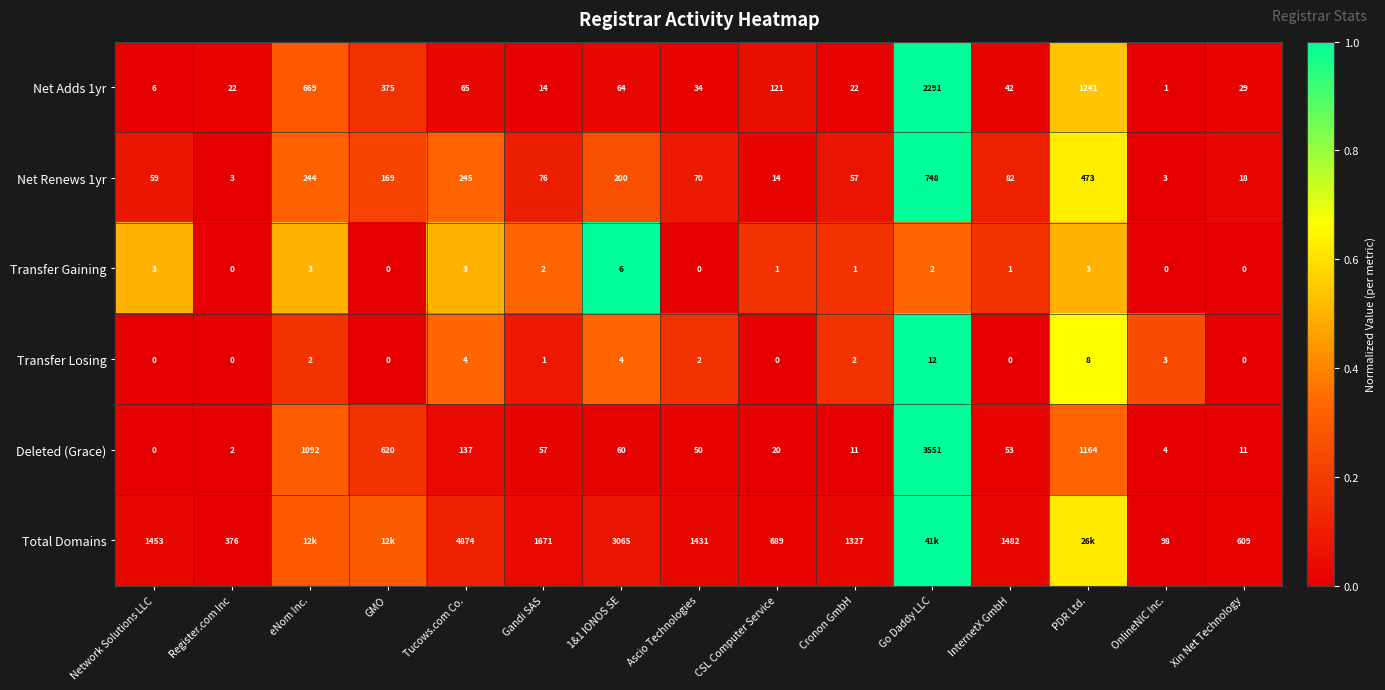

True or false: Transfer Losing has a value of 0.0 at InternetX GmbH.

True